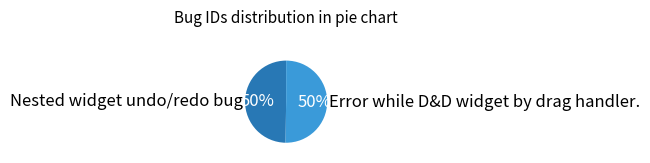

To the nearest percent, what is the average slice percentage?

50%